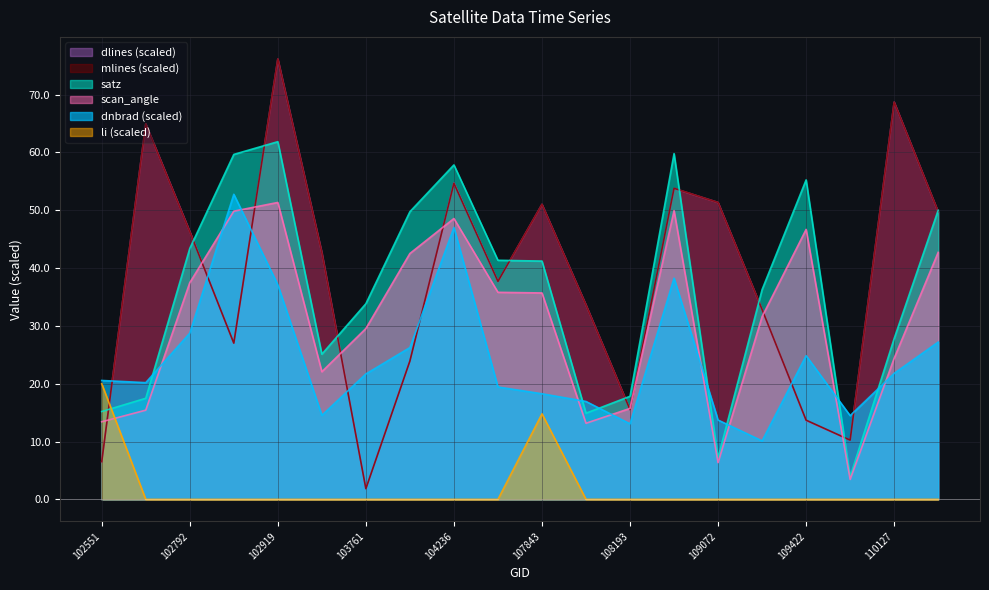

How many data points does each series have?

20